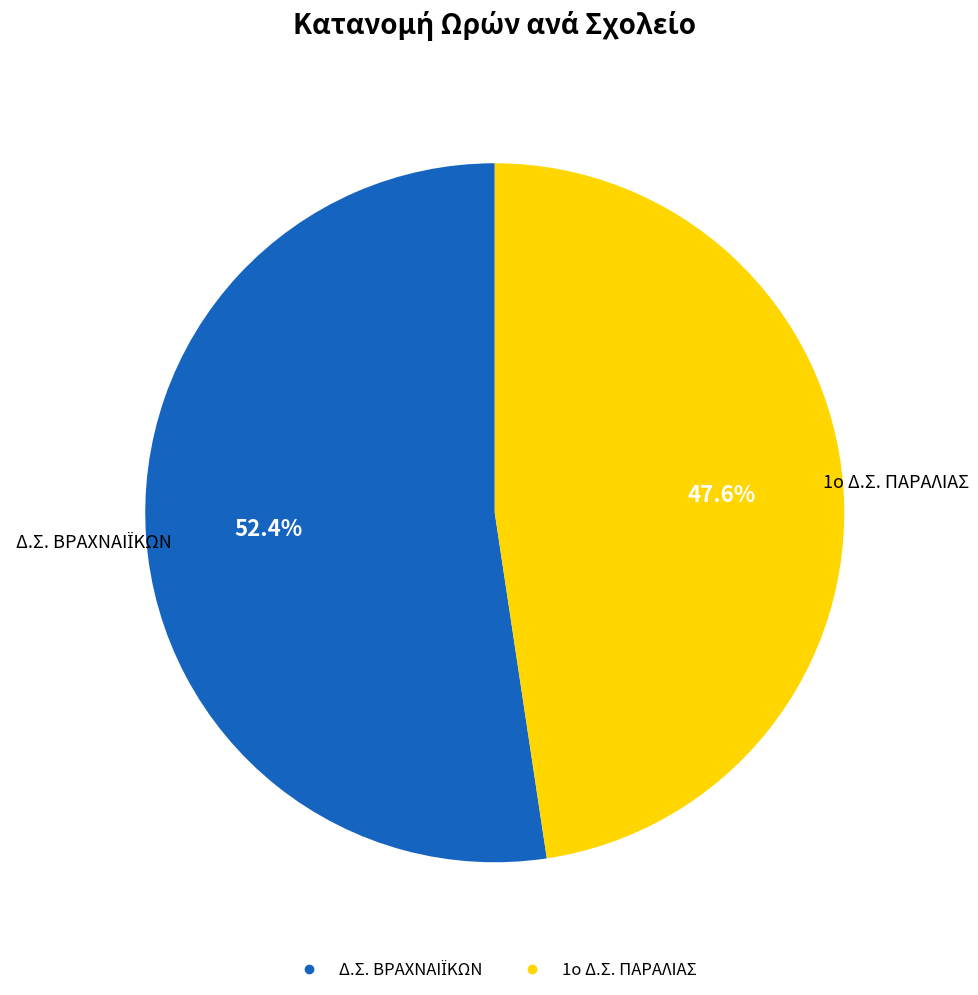

How many segments does this pie chart have?

2